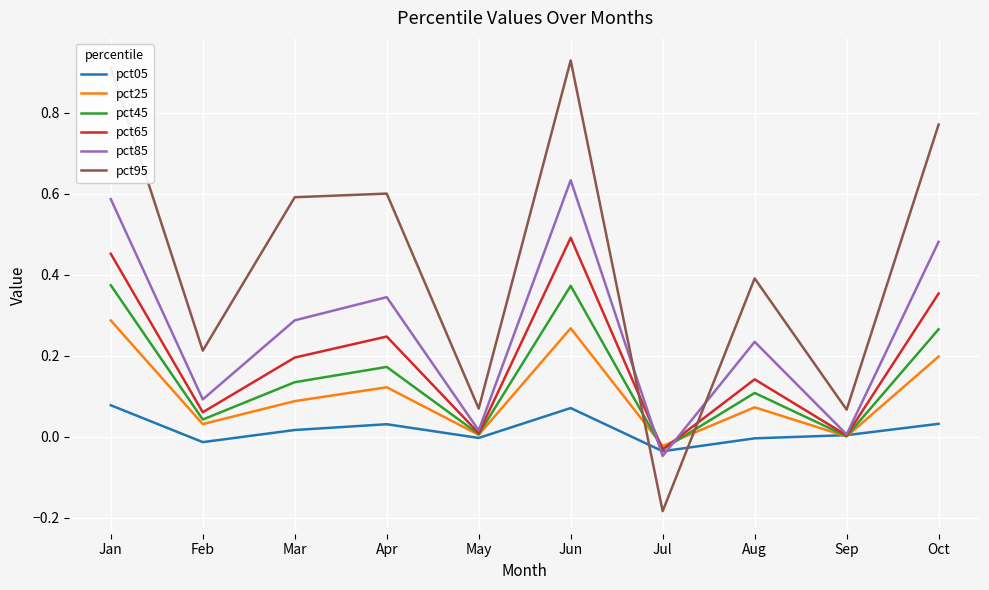

True or false: pct95 has more than 0 interior local peaks.

True